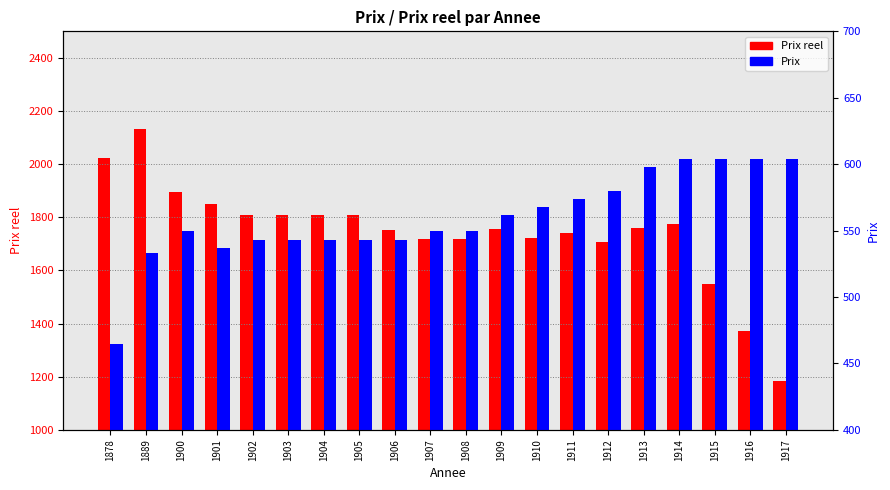

How many groups of bars are there?

20